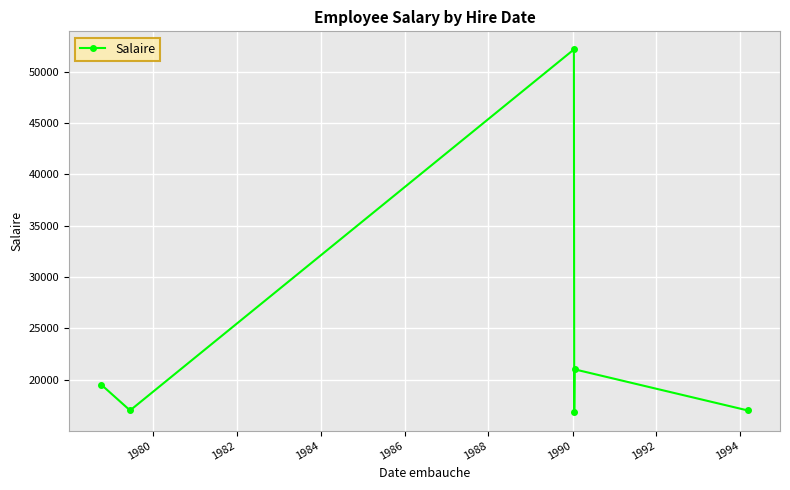

Is this an area chart (filled region under the line)?

No